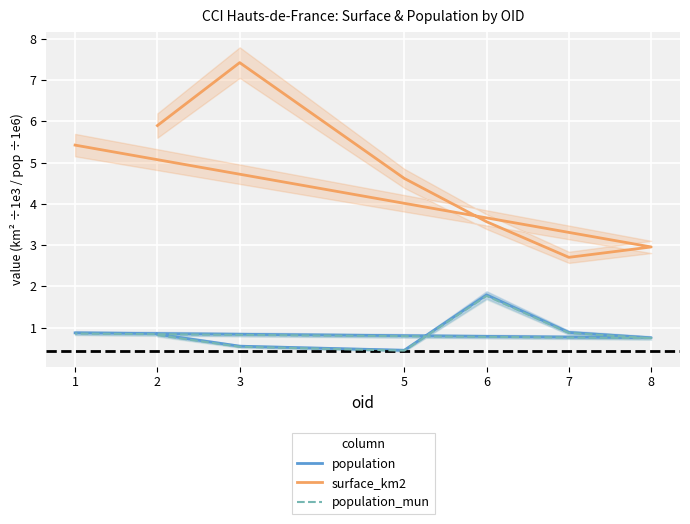

Reading left to right, extract all data points from this chart.

population: 0.8	0.6	0.5	1.8	0.9	0.8	0.9
surface_km2: 5.9	7.4	4.6	3.6	2.7	3.0	5.4
population_mun: 0.8	0.5	0.4	1.8	0.9	0.7	0.9